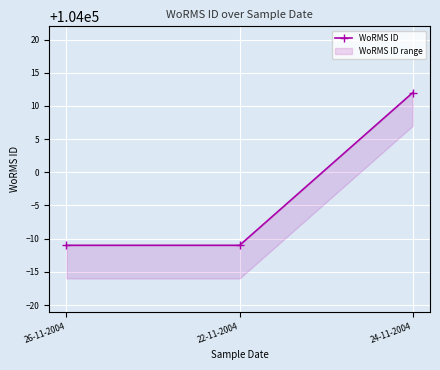

What is the difference between the maximum and minimum values?

23